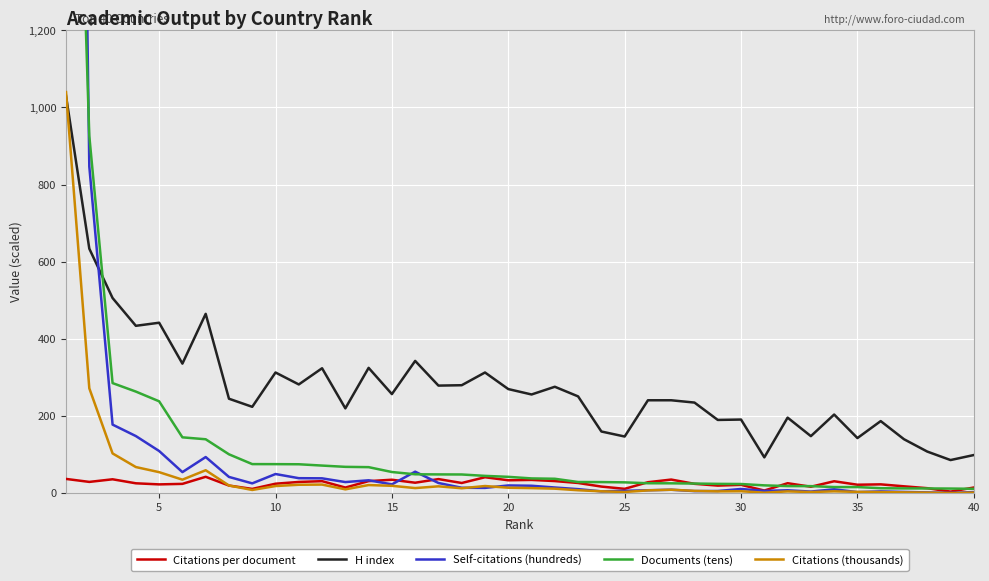

True or false: Citations per document and H index intersect in this chart.

False